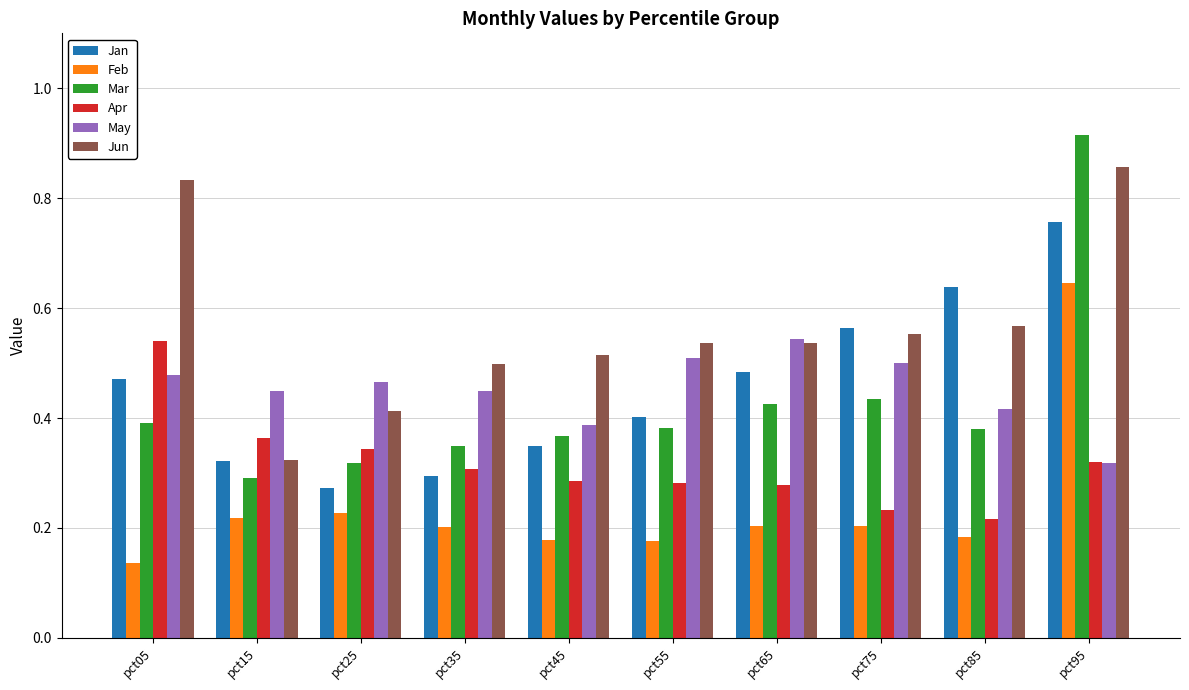

What is the sum of all Mar values?

4.3